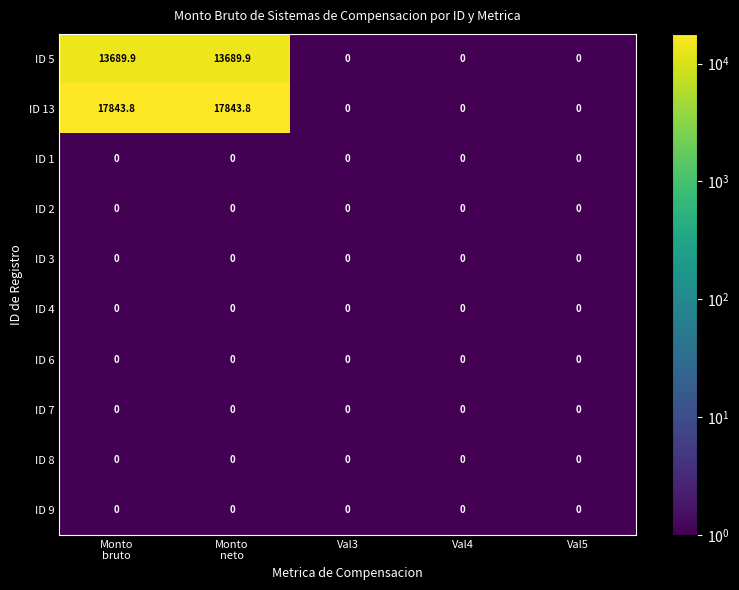

Which series has the widest spread of values?

ID 13